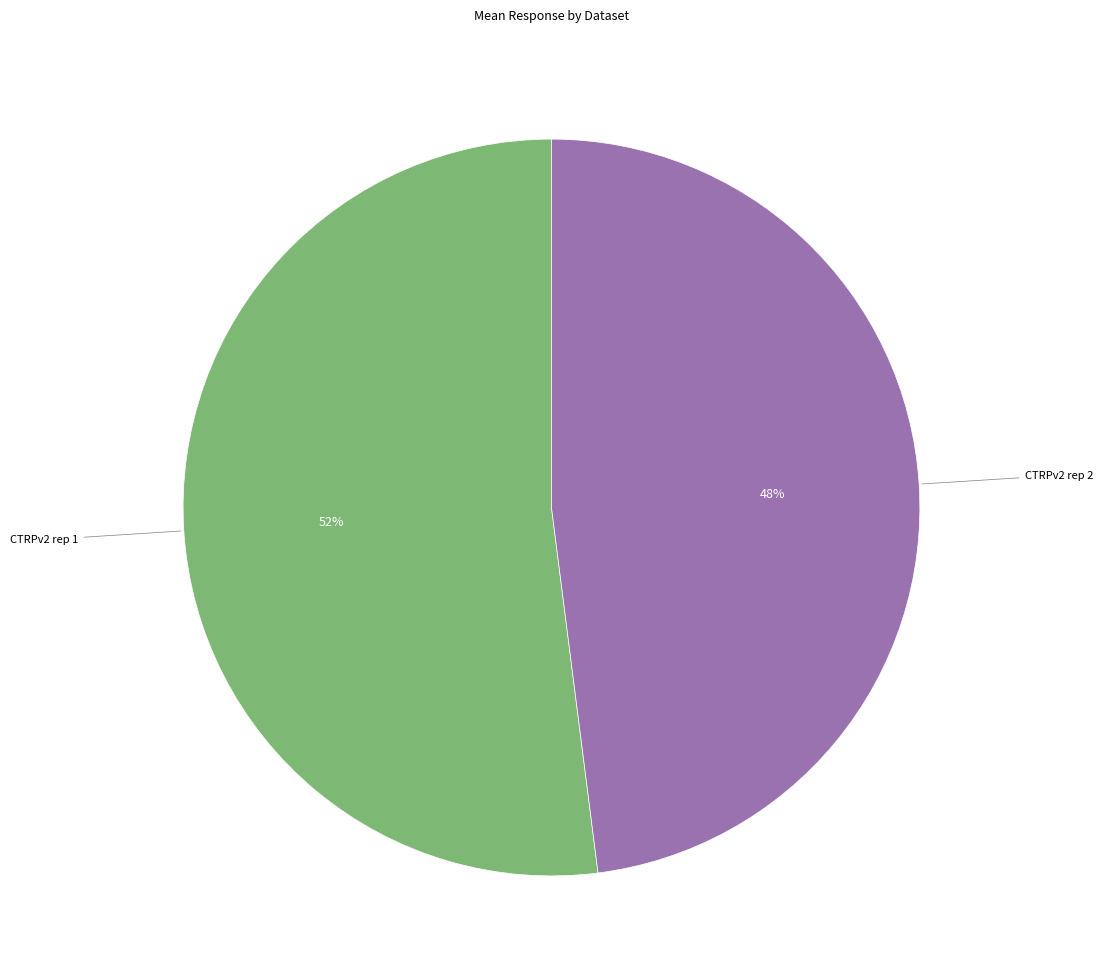

To the nearest percent, what is the average slice percentage?

50%